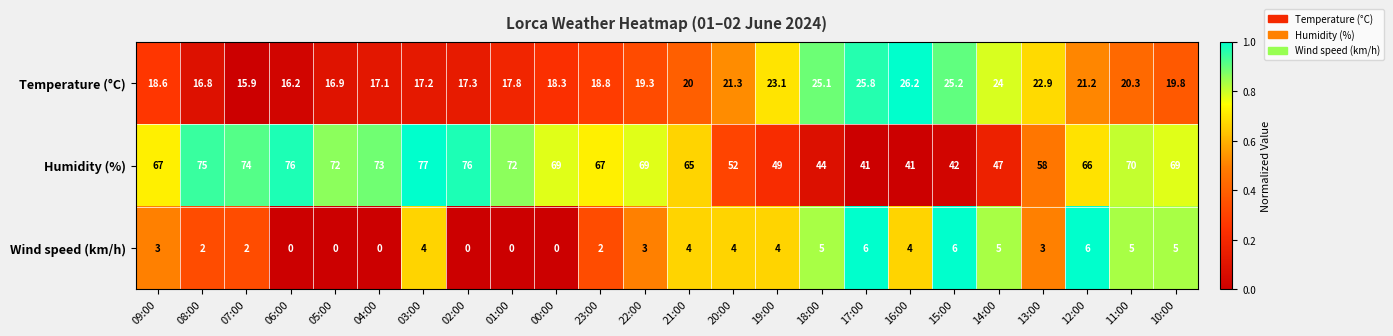

Count the number of categories in the chart.

24